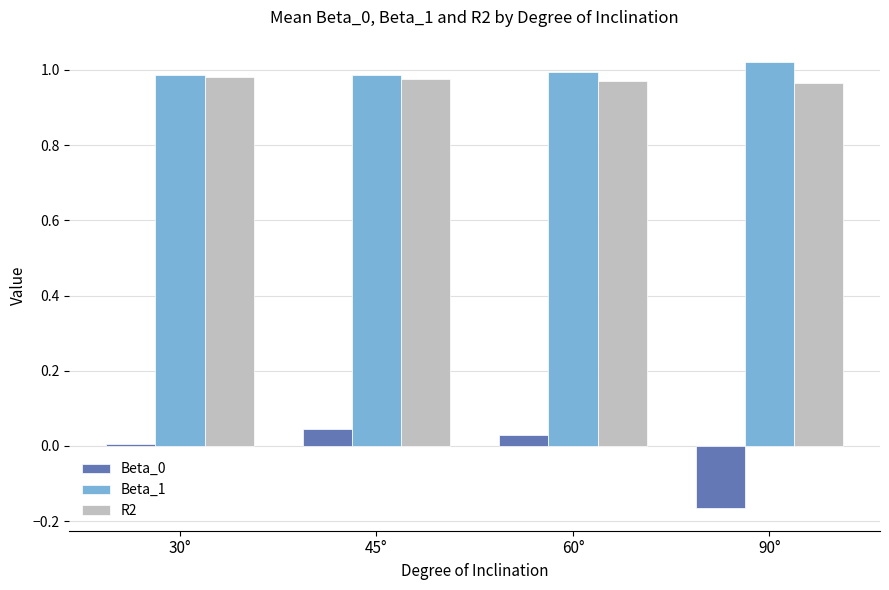

What is the total value across all series at 45°?

2.0